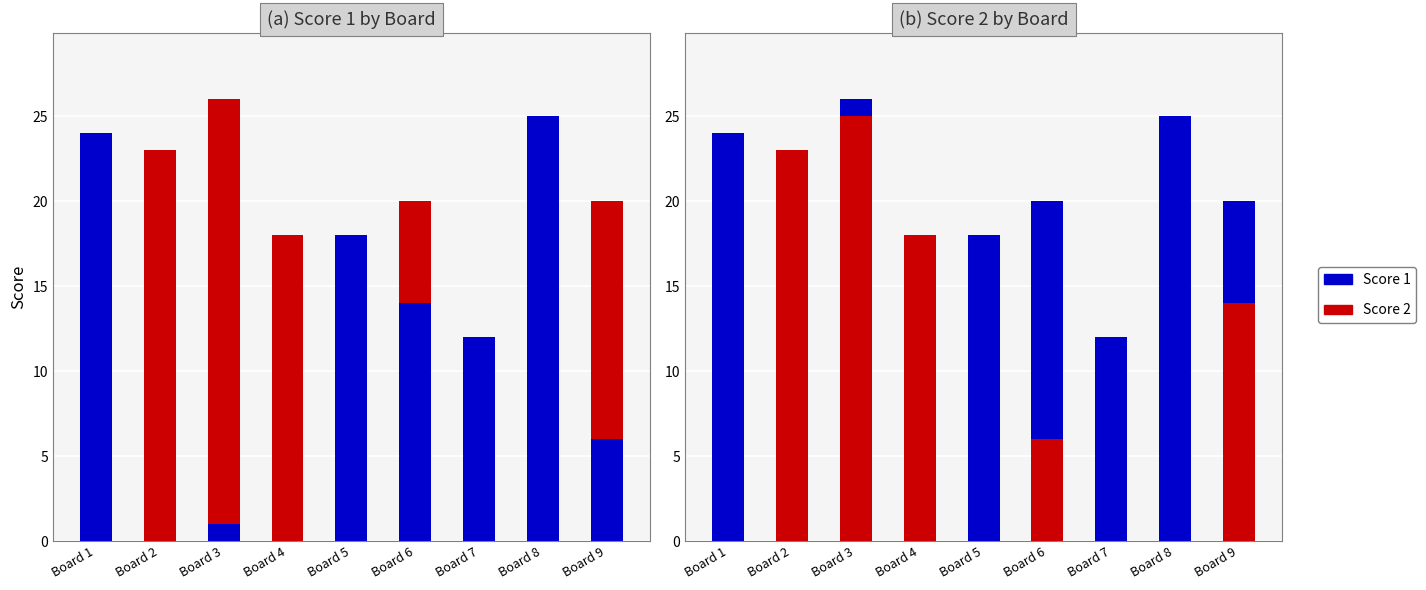

How many bars are there in total?

18